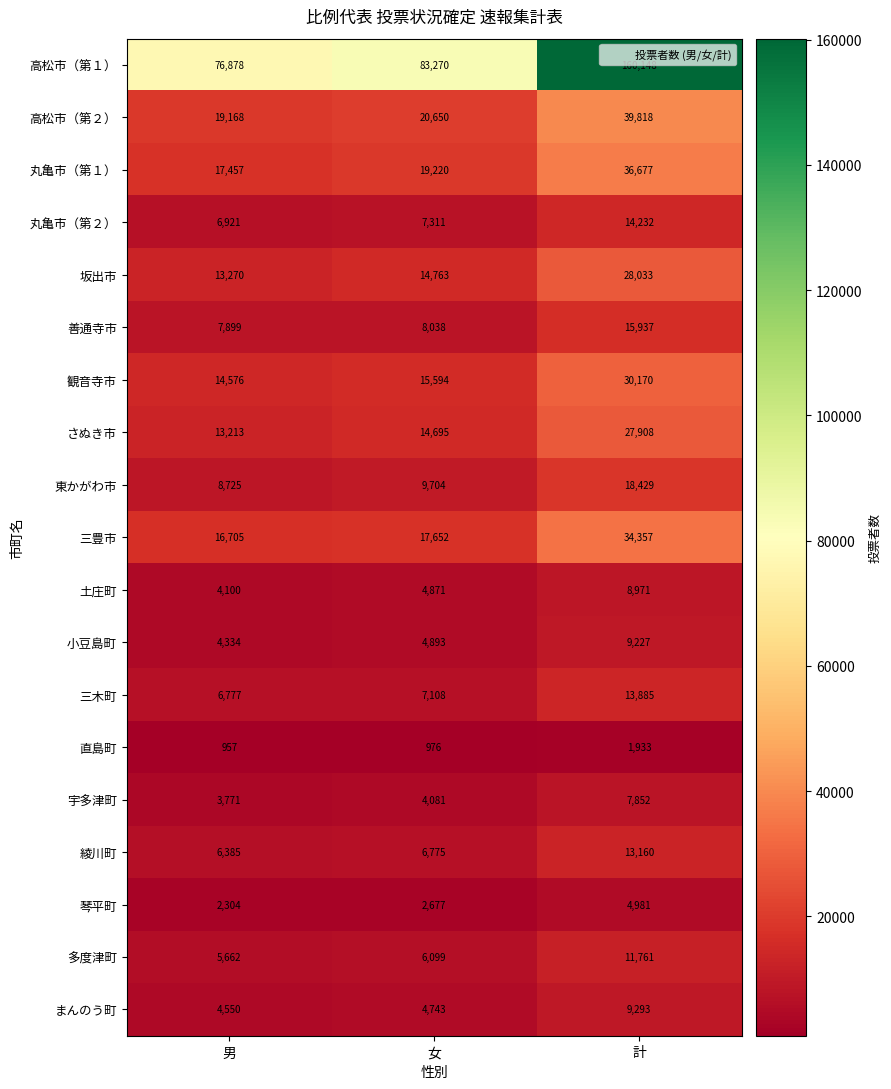

The 小豆島町 series shows 4334 at 男. True or false?

True